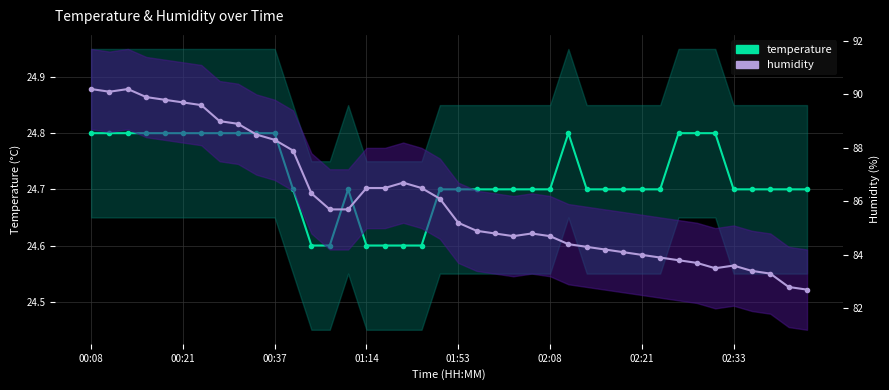

How many interior local peaks does the temperature series have?

2